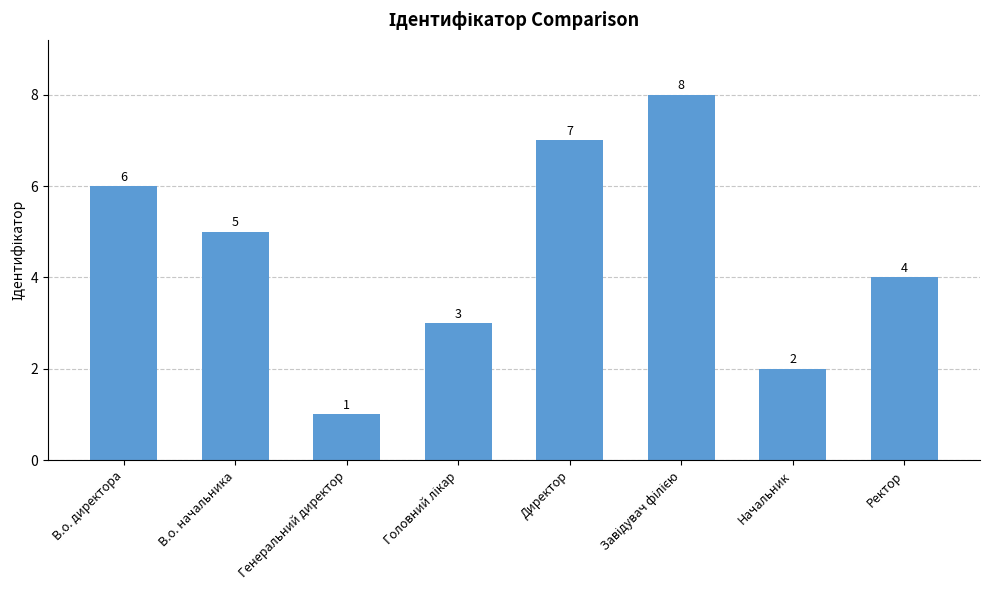

Which category has the lowest value across all series?

Генеральний директор